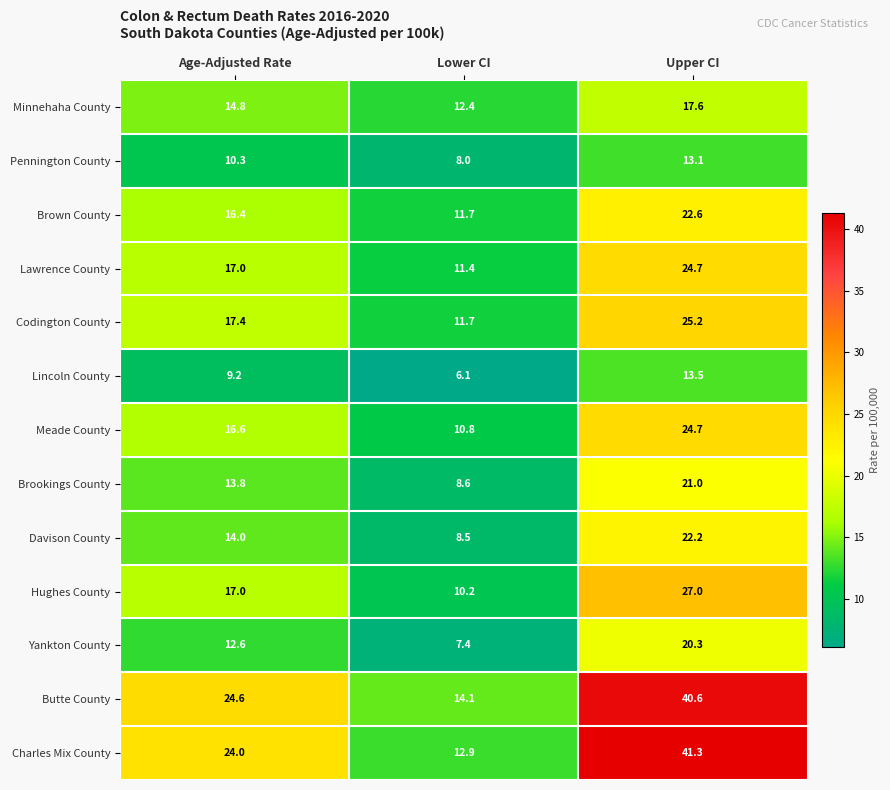

What is the difference between the maximum and minimum values in the Yankton County series?

12.9